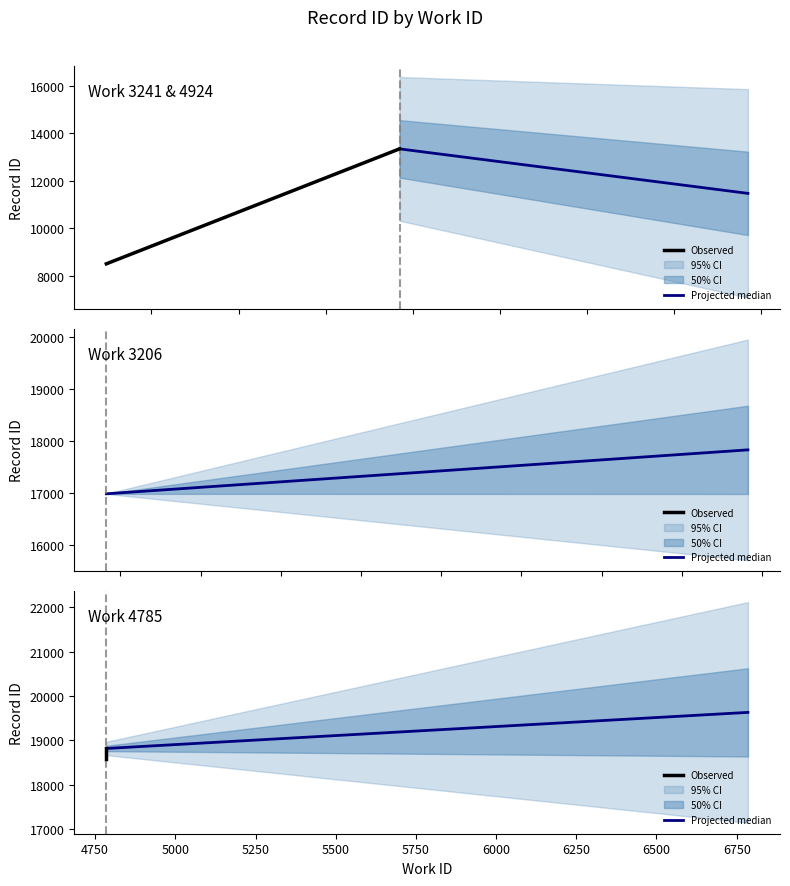

List the labels in order of value, largest first.

4785, 4785, 3206, 3206, 4924, 3241